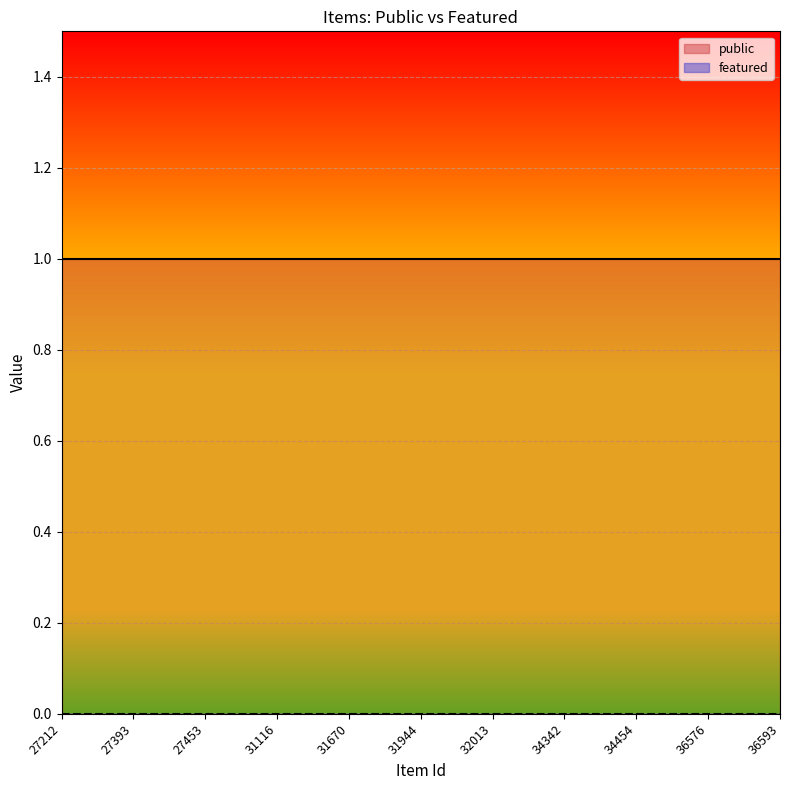

What is the value of the public point at the 11th from the left?

1